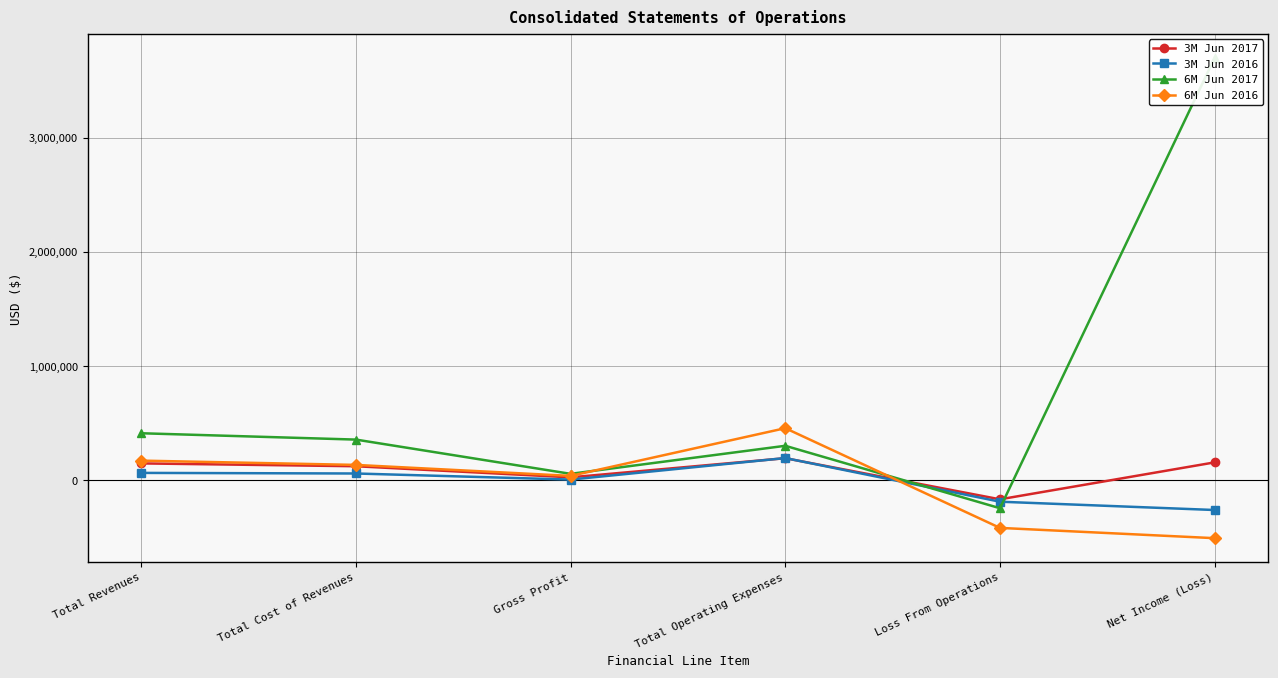

What is the label of the 5th point from the right?

Total Cost of Revenues